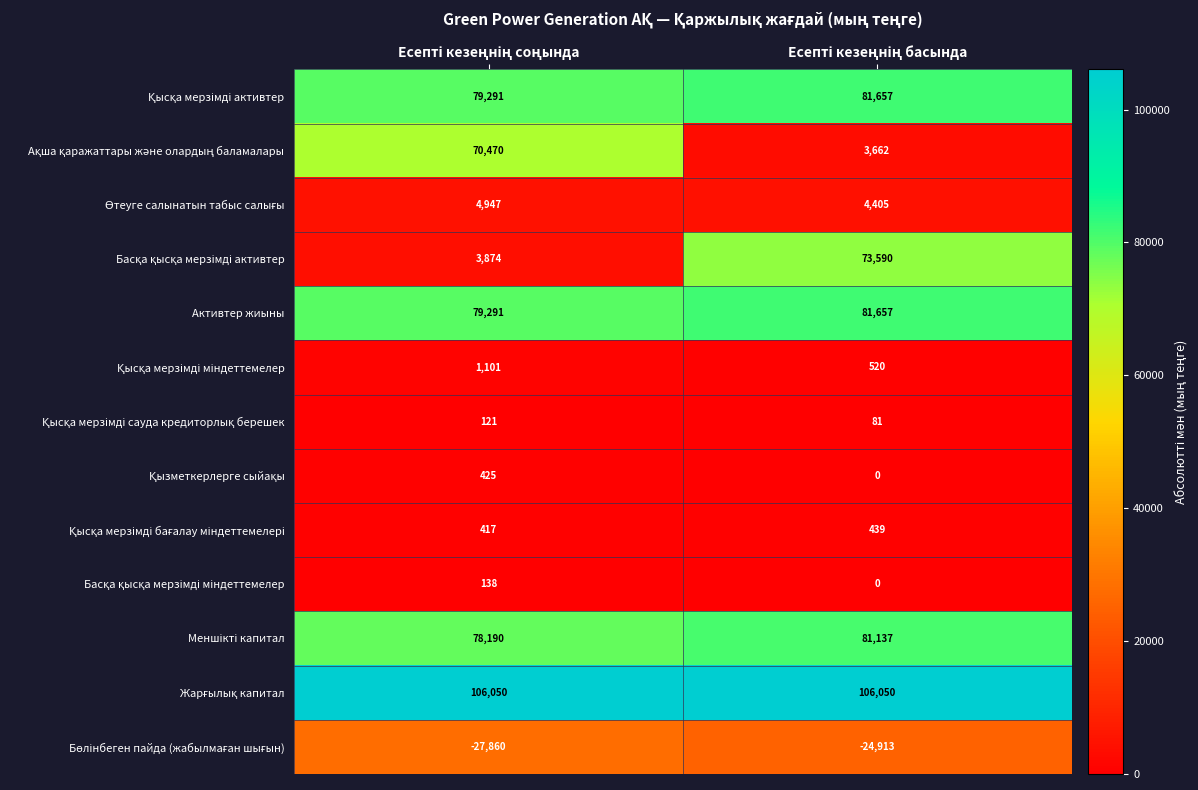

What is the minimum value for Активтер жиыны?

79291